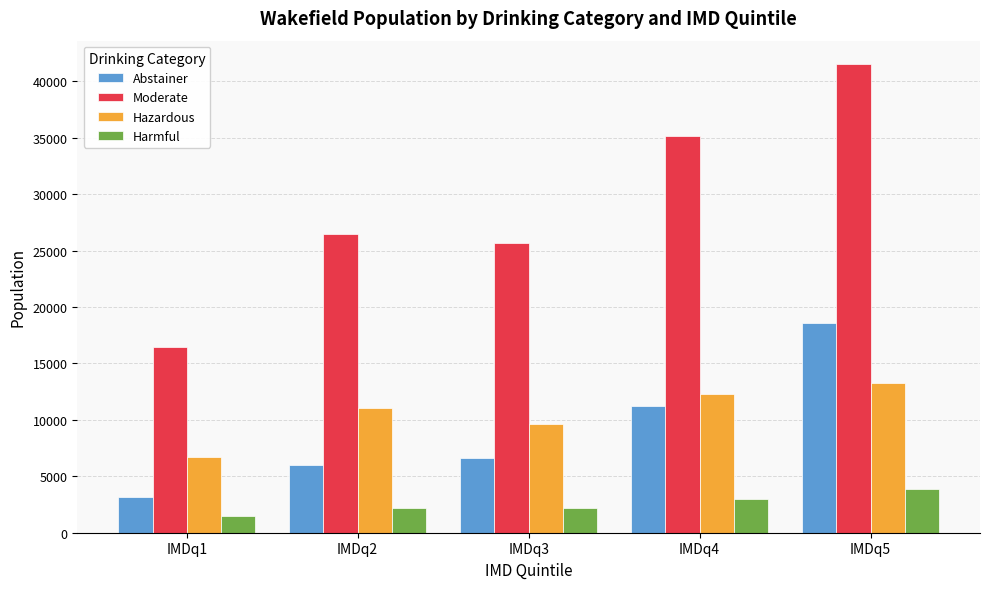

What is the difference between the maximum and second lowest values in the Abstainer series?

12593